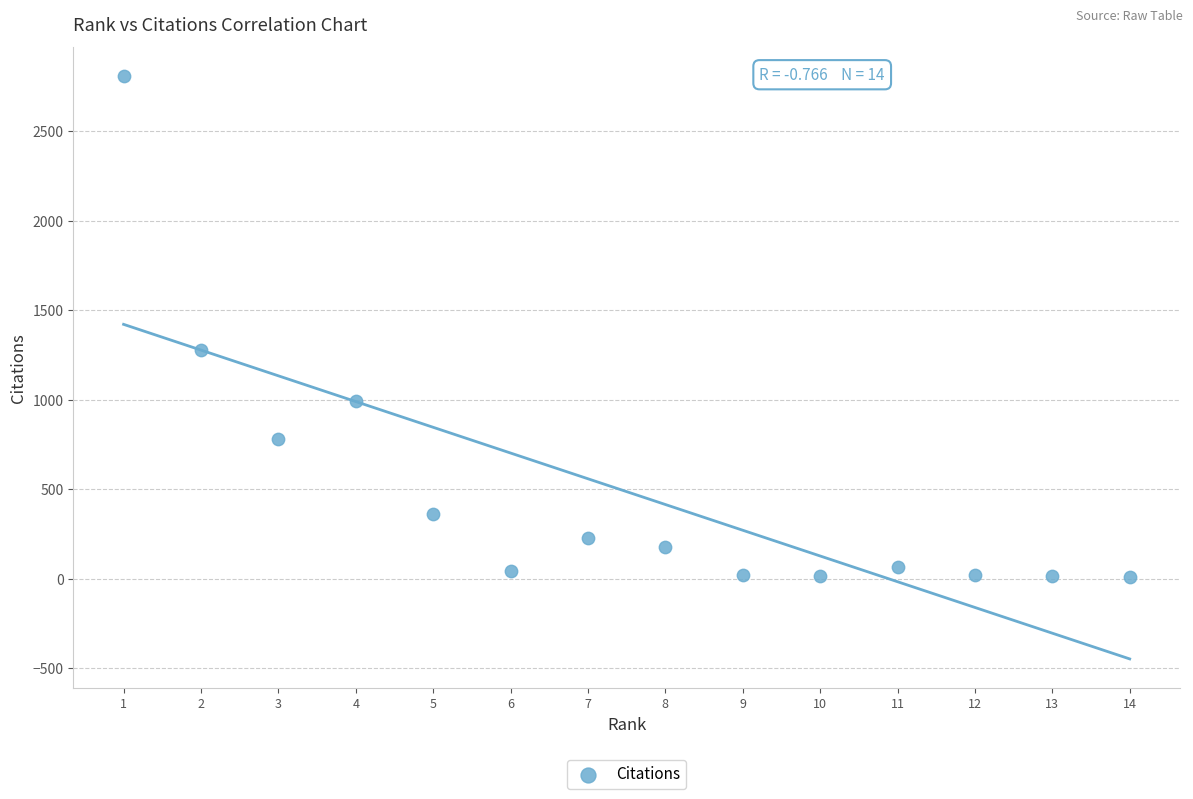

What Y value in the scatter plot is closest to 1410?

1279